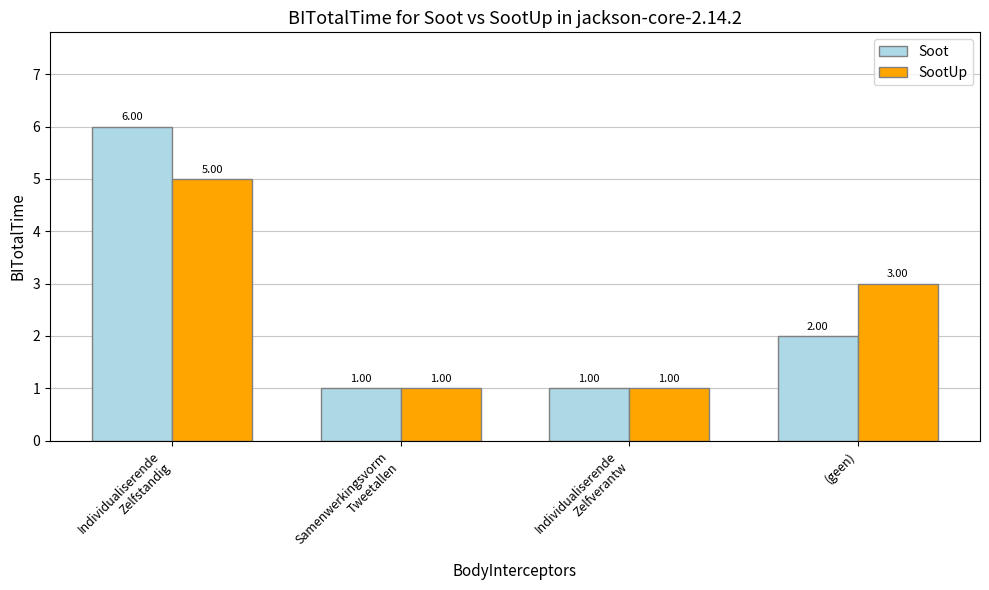

Reading left to right, what are all the values shown in this chart?

Soot: 6	1	1	2
SootUp: 5	1	1	3